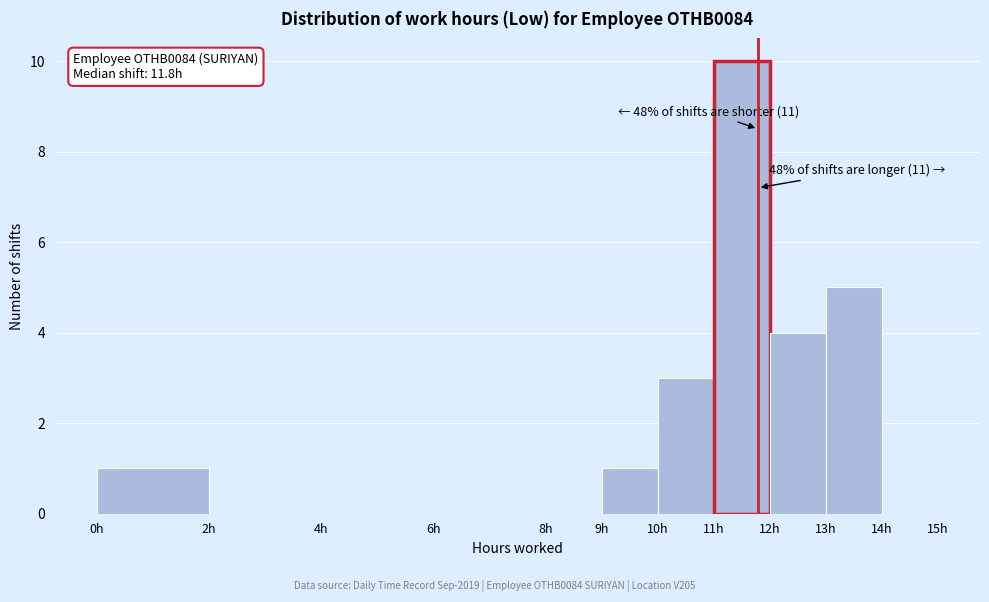

Which range on the x-axis has the tallest bar?

11 to 12